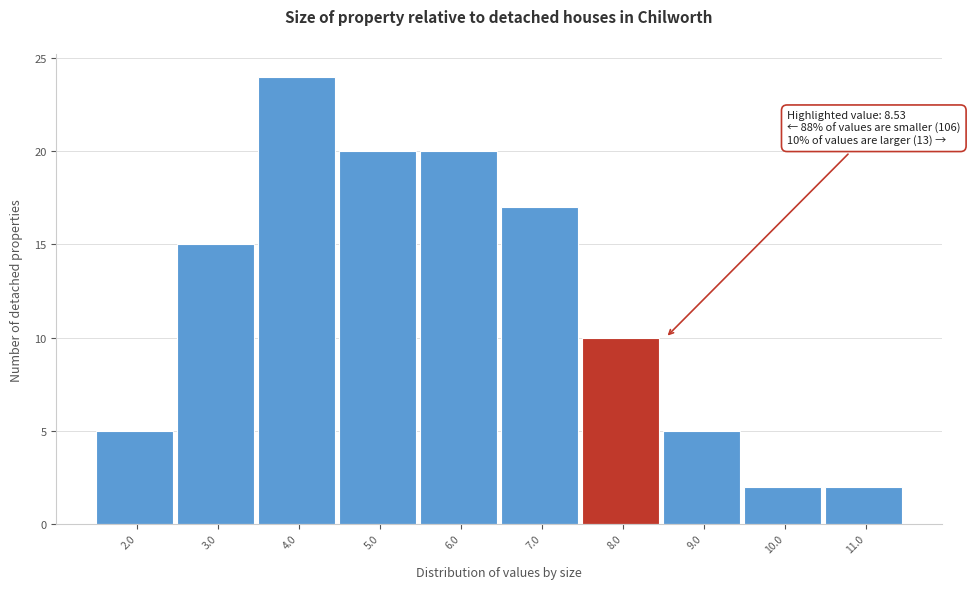

Reading right to left, list all the values displayed in this chart.

11.0=2	10.0=2	9.0=5	8.0=10	7.0=17	6.0=20	5.0=20	4.0=24	3.0=15	2.0=5